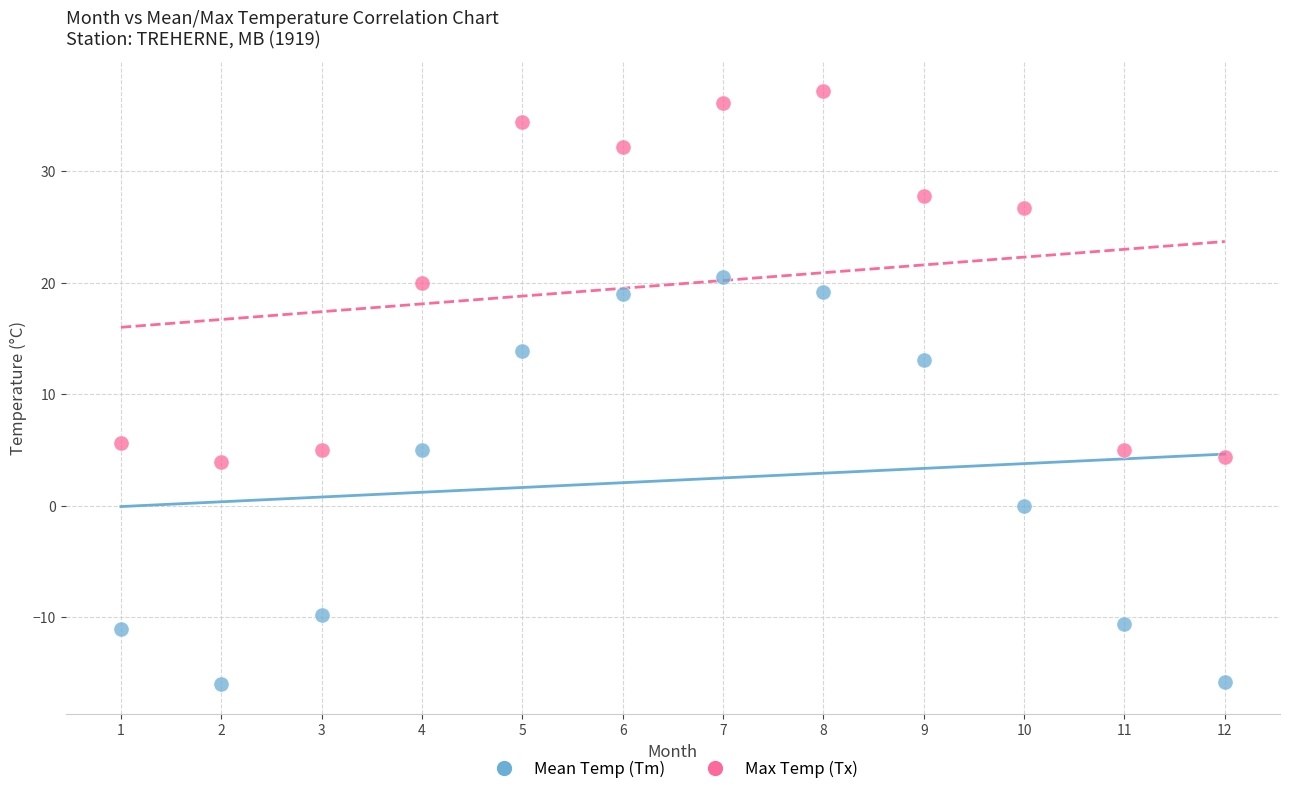

Which series contains the highest Y value?

Max Temp (Tx)